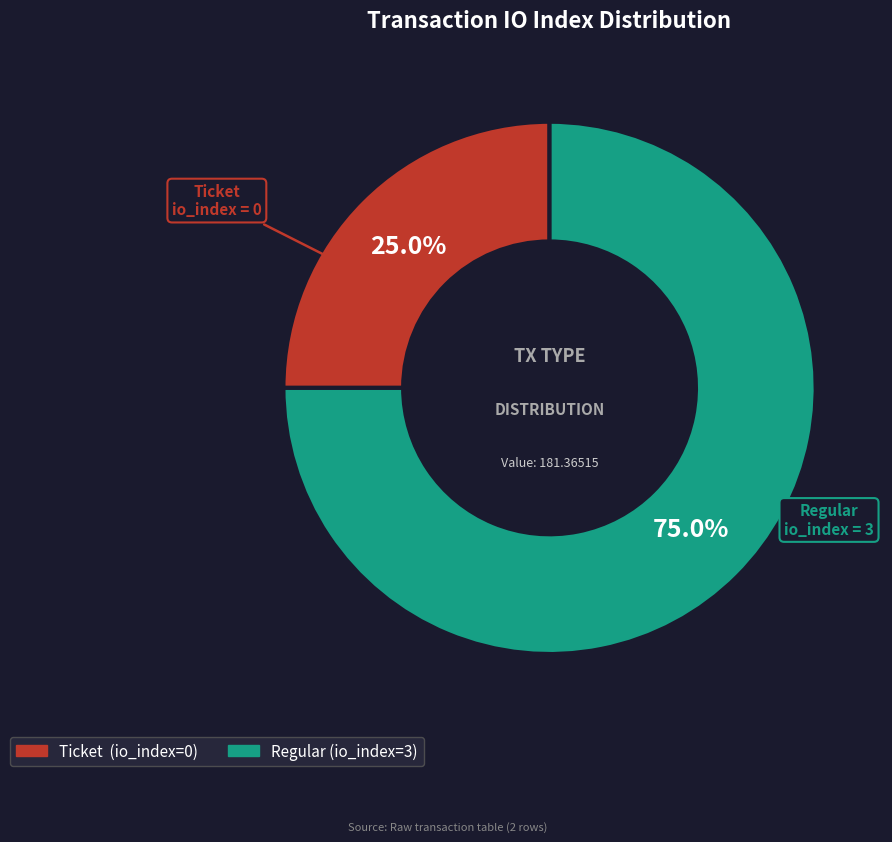

Approximately how many times larger is the value at Regular (io_index=3) compared to Ticket (io_index=0)?

3.0